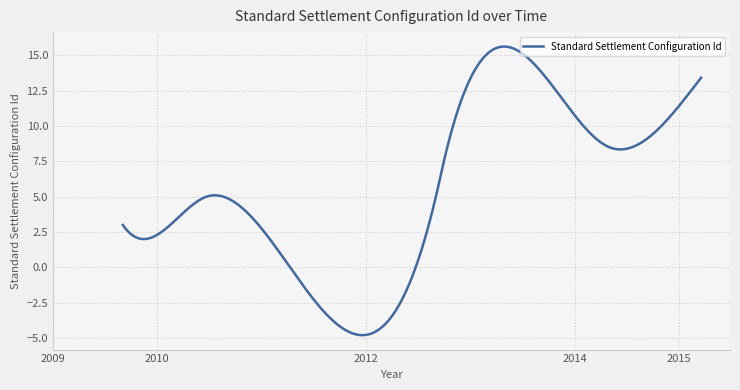

What is the maximum value shown in the chart?

15.6